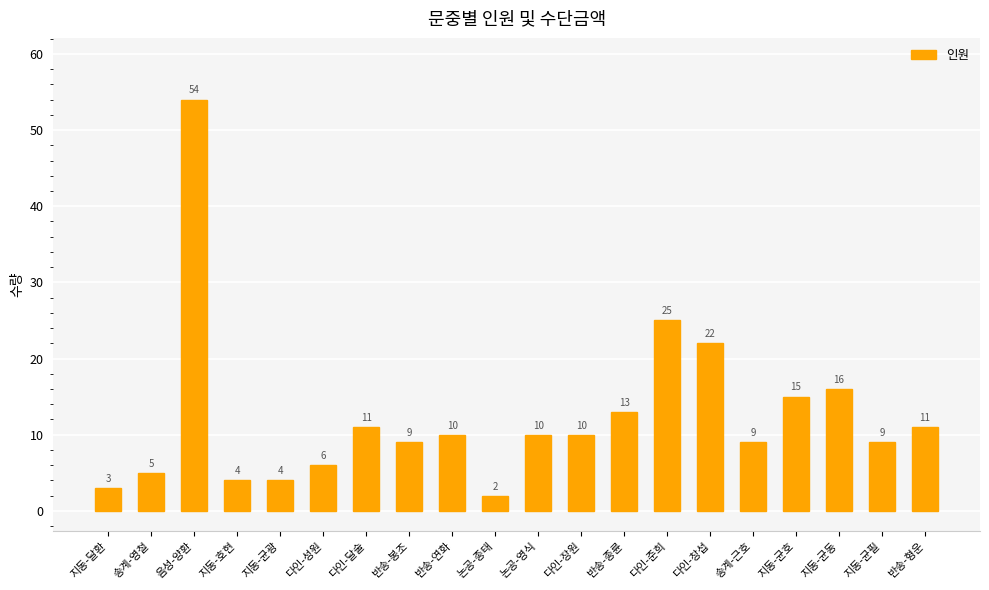

True or false: the data shows 3 at 다인-장원.

False